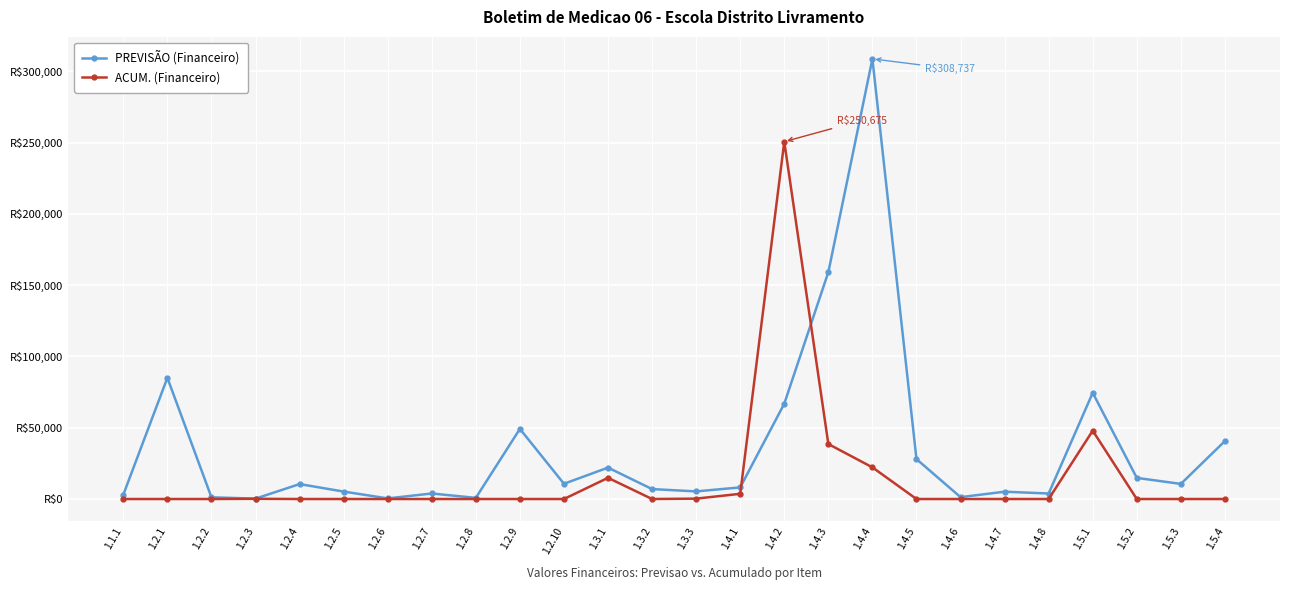

After their last crossing, which series has the higher values: ACUM. (Financeiro) or PREVISÃO (Financeiro)?

PREVISÃO (Financeiro)